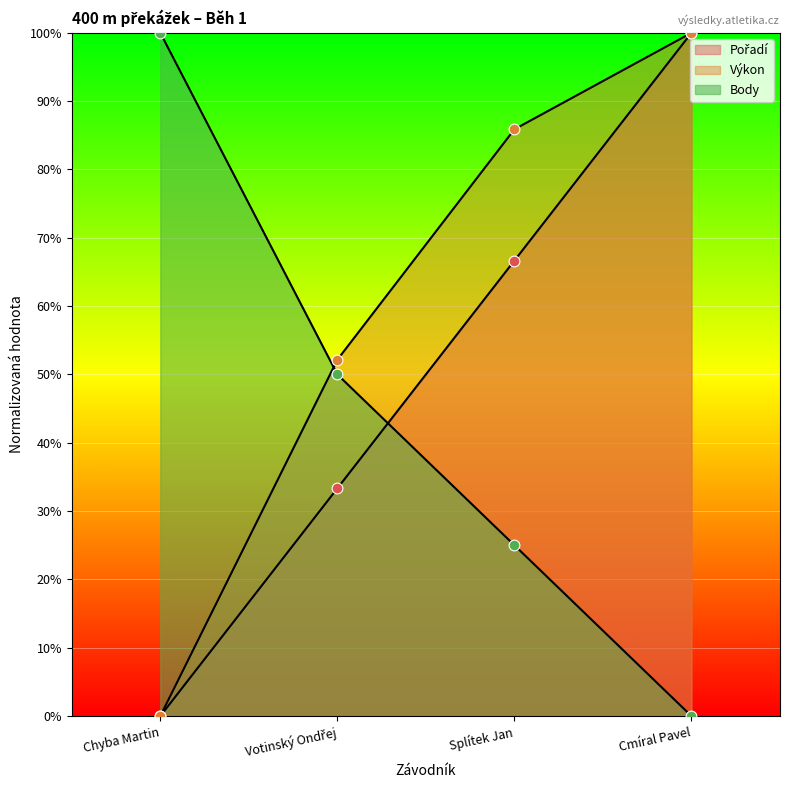

What is the total value across all series at Cmíral Pavel?

200.0